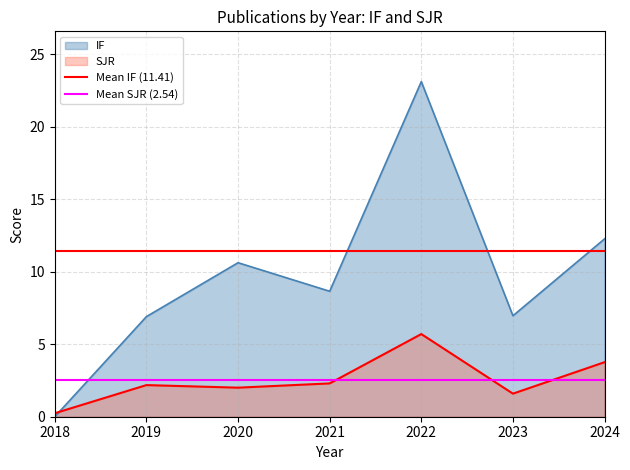

What is the sum of all Mean IF (11.41) values?

22.8